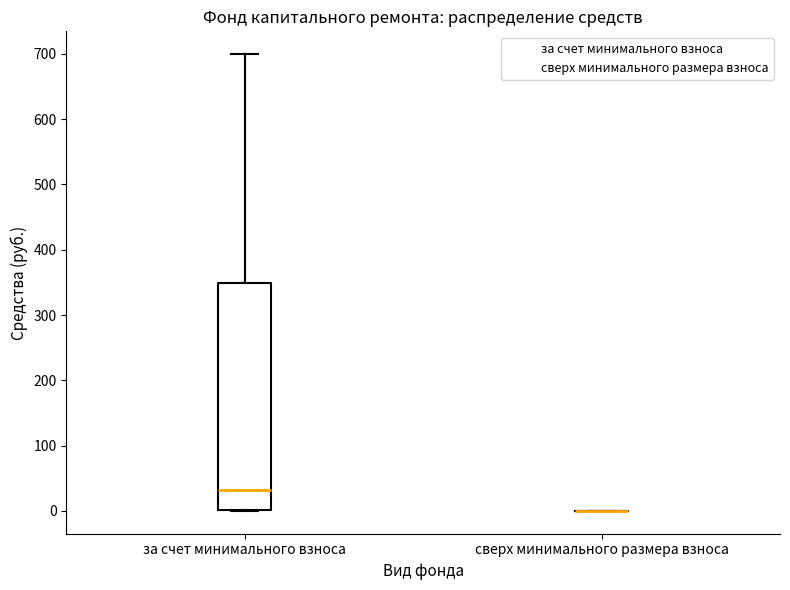

Reading left to right, read every box against the y-axis: the position of its median line, the range the box covers, and the ends of its whiskers. The values are not printed on the chart, so give them approximately, as read against the axis.

за счет минимального взноса: median 30, box 0 to 350, whiskers 0 to 700
сверх минимального размера взноса: box collapsed to a line at 0, whiskers 0 to 0